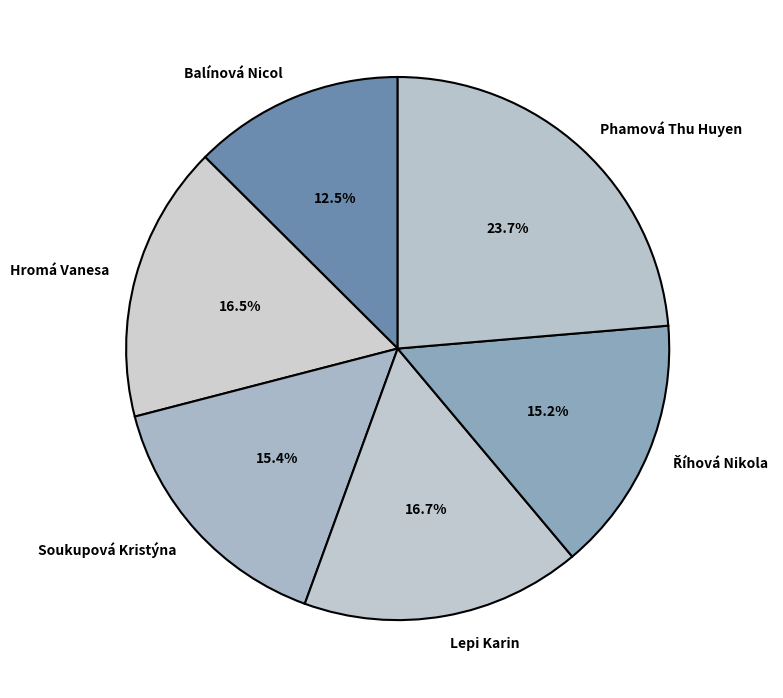

Which slice is the largest?

Phamová Thu Huyen